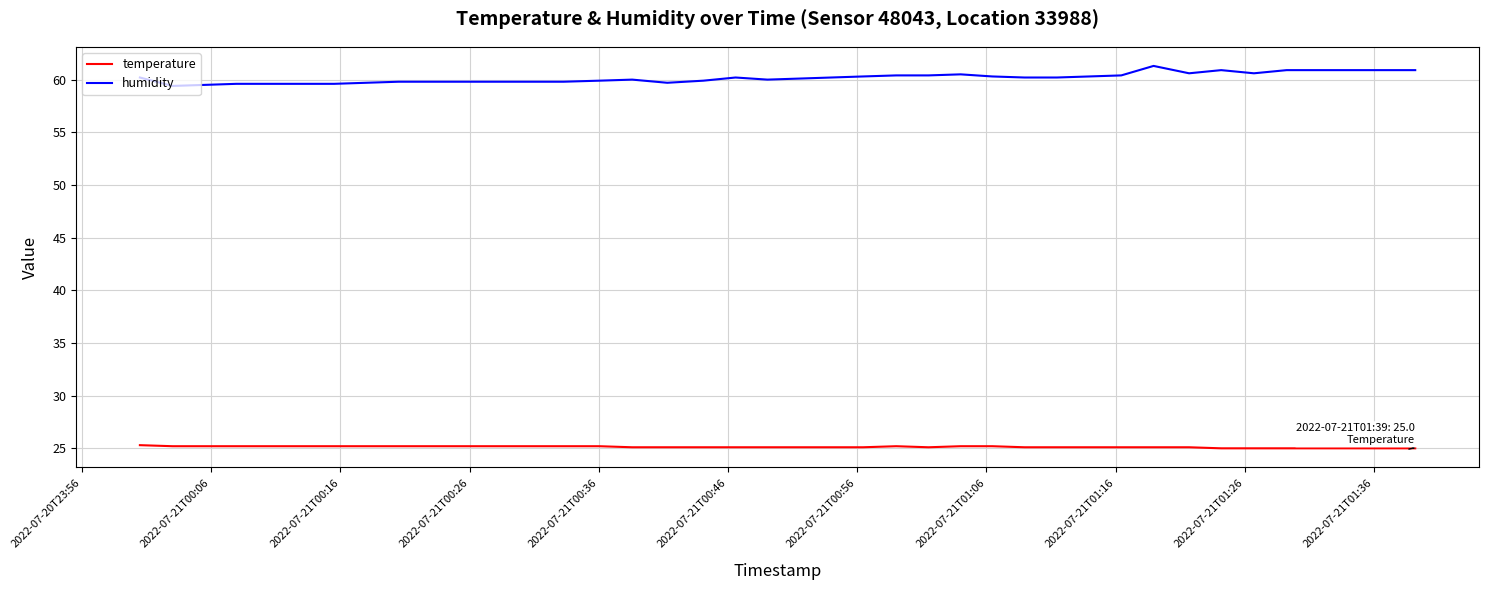

True or false: humidity and temperature intersect in this chart.

False